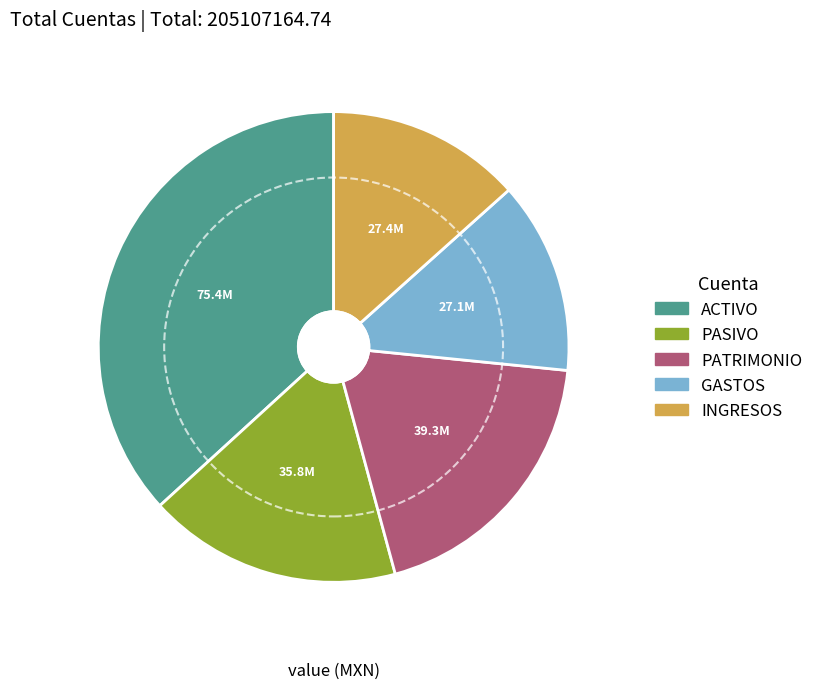

Is it true that GASTOS is 13% of the pie?

True